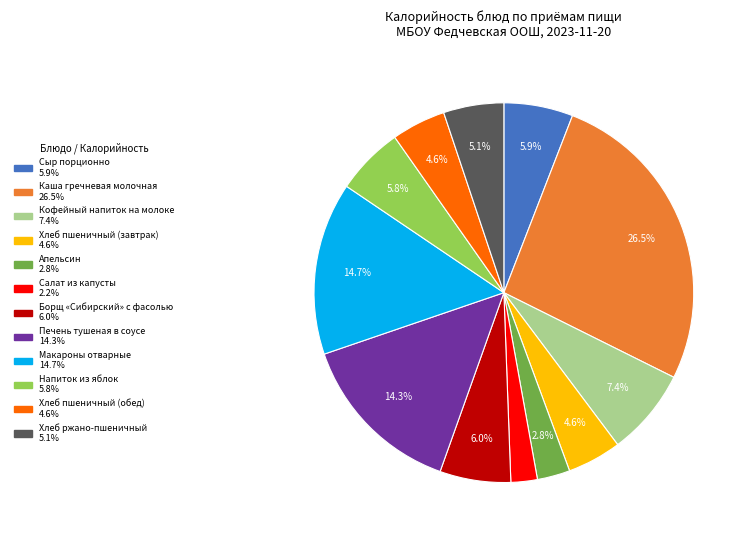

Is there a majority slice in this chart?

No